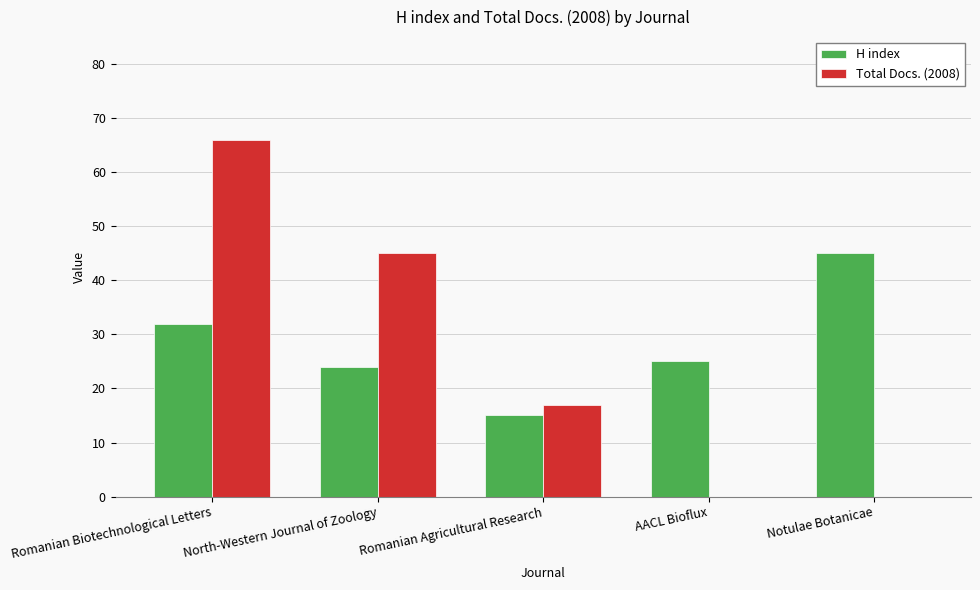

What is the sum of the H index values at Romanian Agricultural Research and Romanian Biotechnological Letters?

47